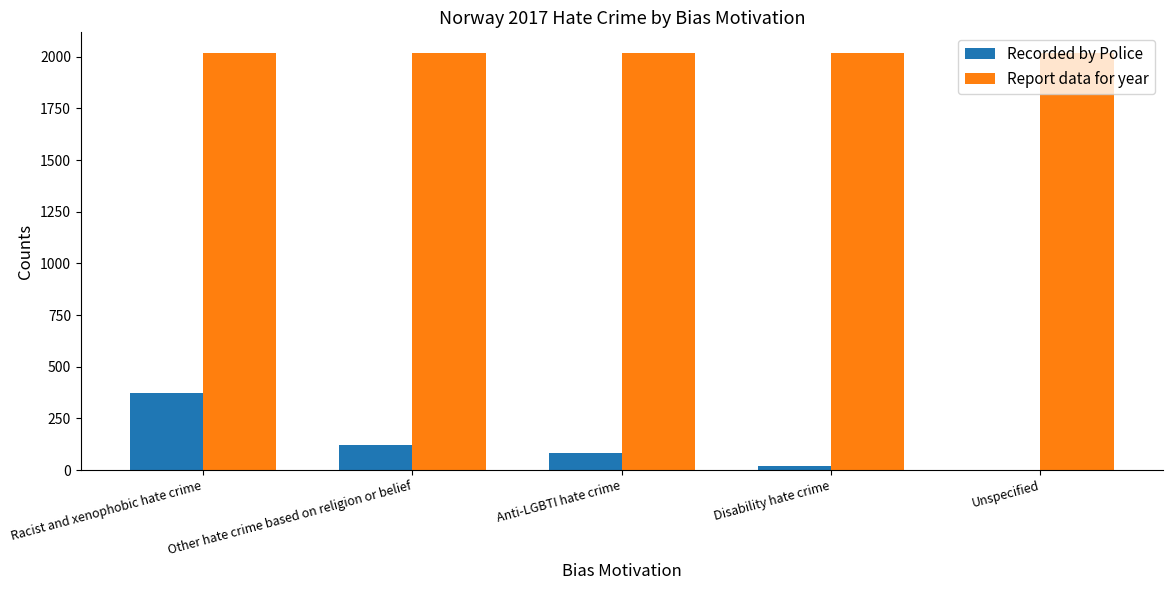

Does the chart contain stacked bars?

No